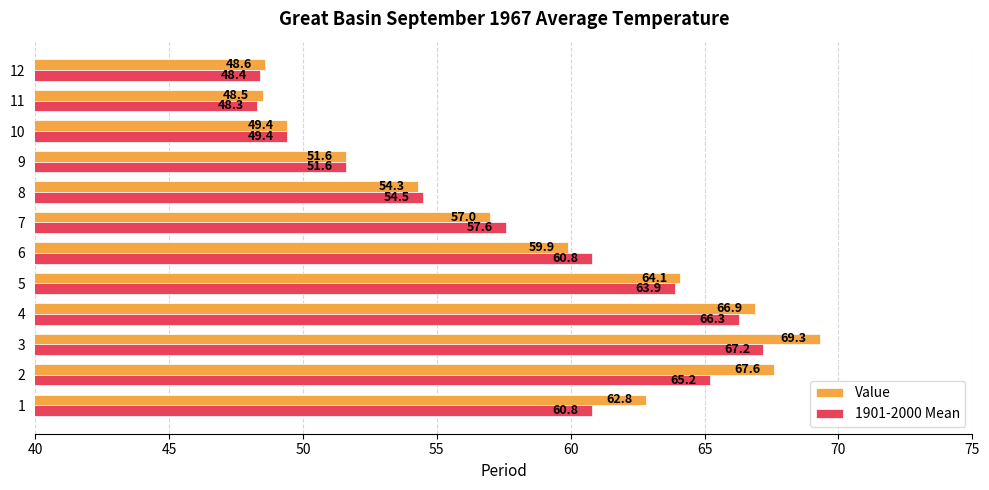

Rank the series at 1 from highest to lowest value.

Value, 1901-2000 Mean